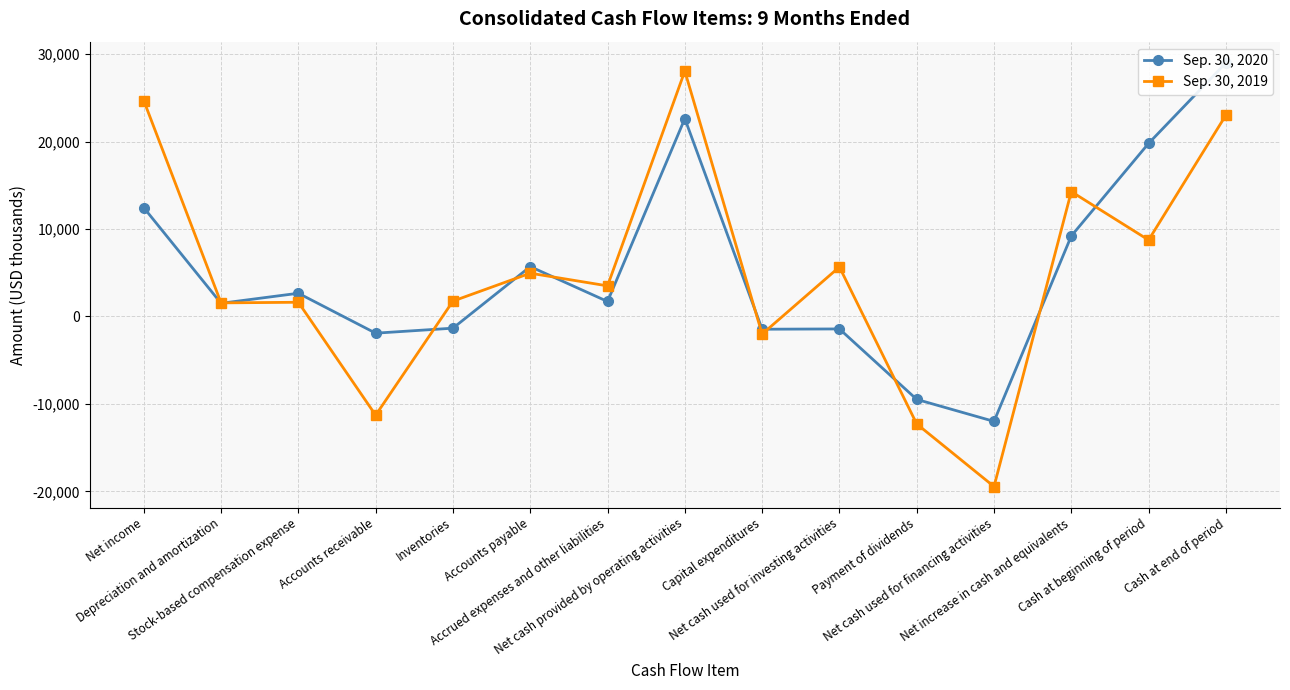

What is the label of the 13th point from the left?

Net increase in cash and equivalents